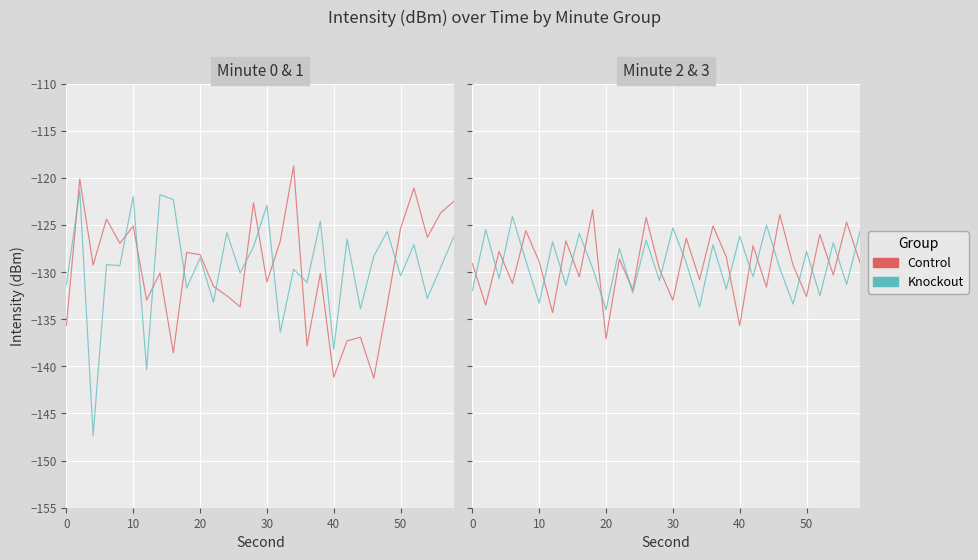

List the series in order of their overall mean, lowest first.

Control, Knockout